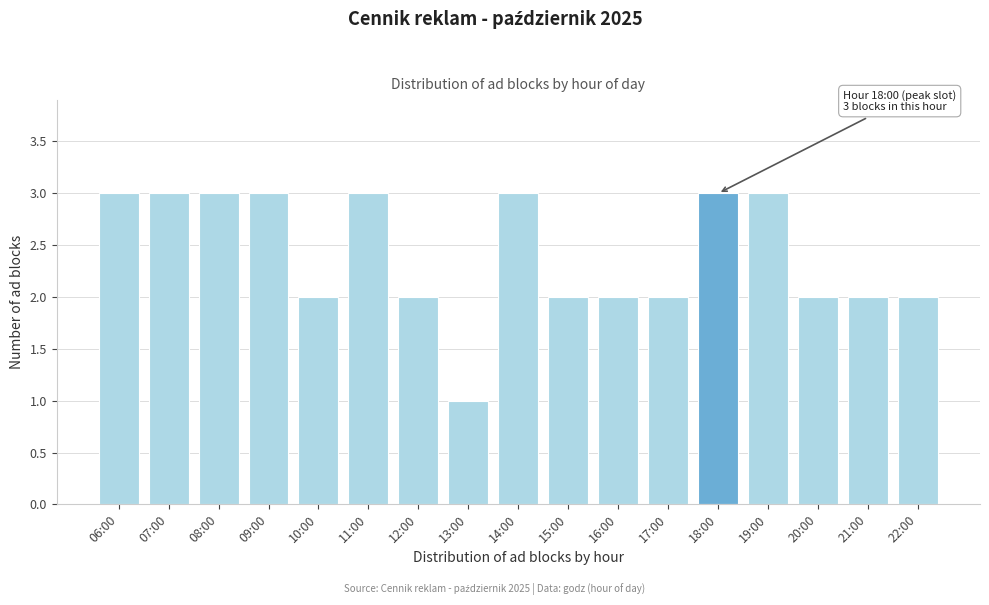

Reading right to left, list all the values displayed in this chart.

22:00=2	21:00=2	20:00=2	19:00=3	18:00=3	17:00=2	16:00=2	15:00=2	14:00=3	13:00=1	12:00=2	11:00=3	10:00=2	09:00=3	08:00=3	07:00=3	06:00=3